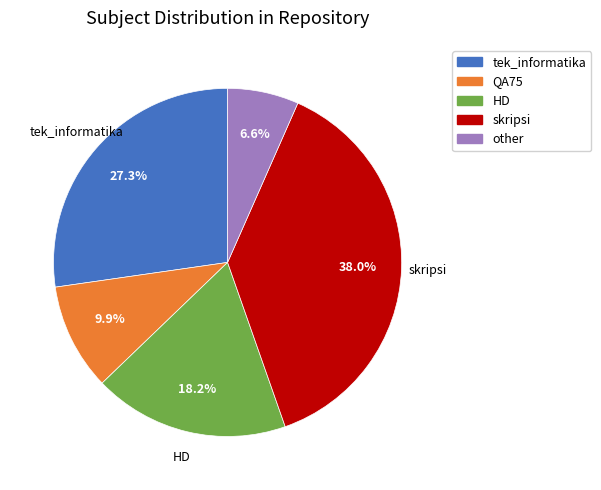

Does any single category account for the majority?

No